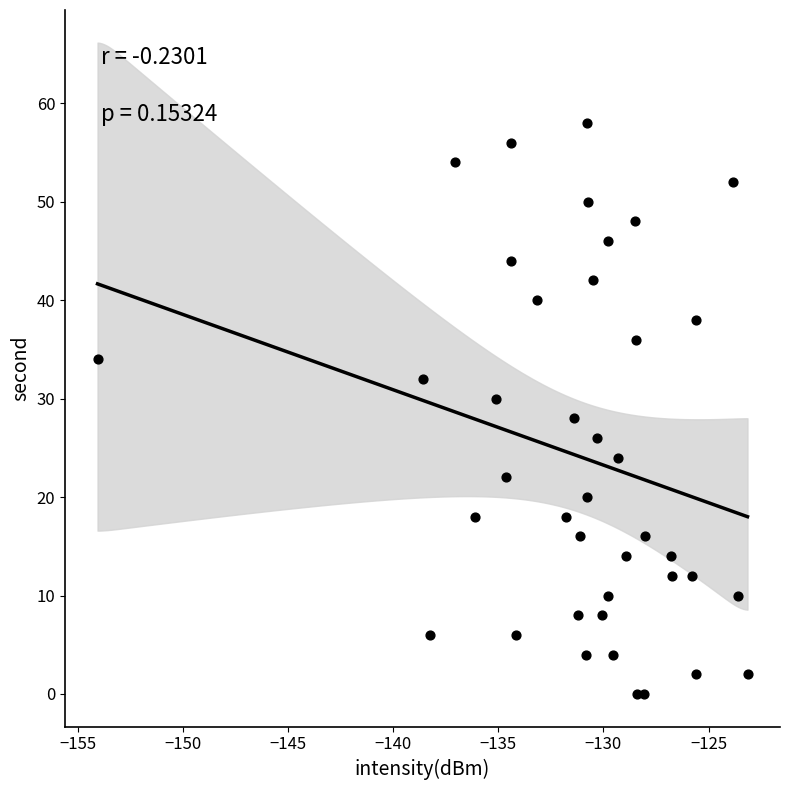

What is the range of Y values (max minus min)?

58